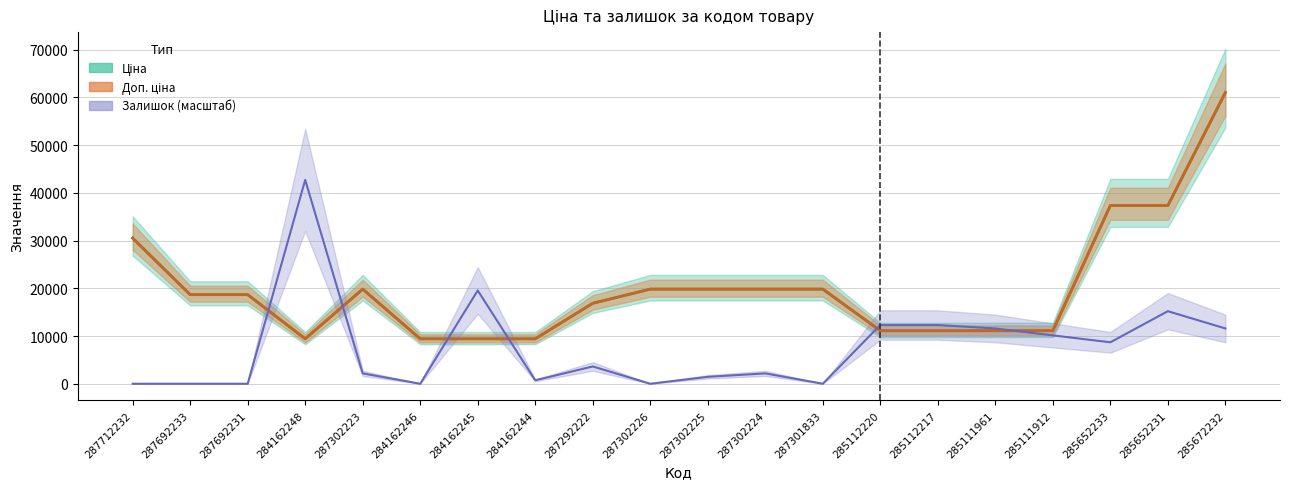

What is the total value across all series at 285112217?

34535.5